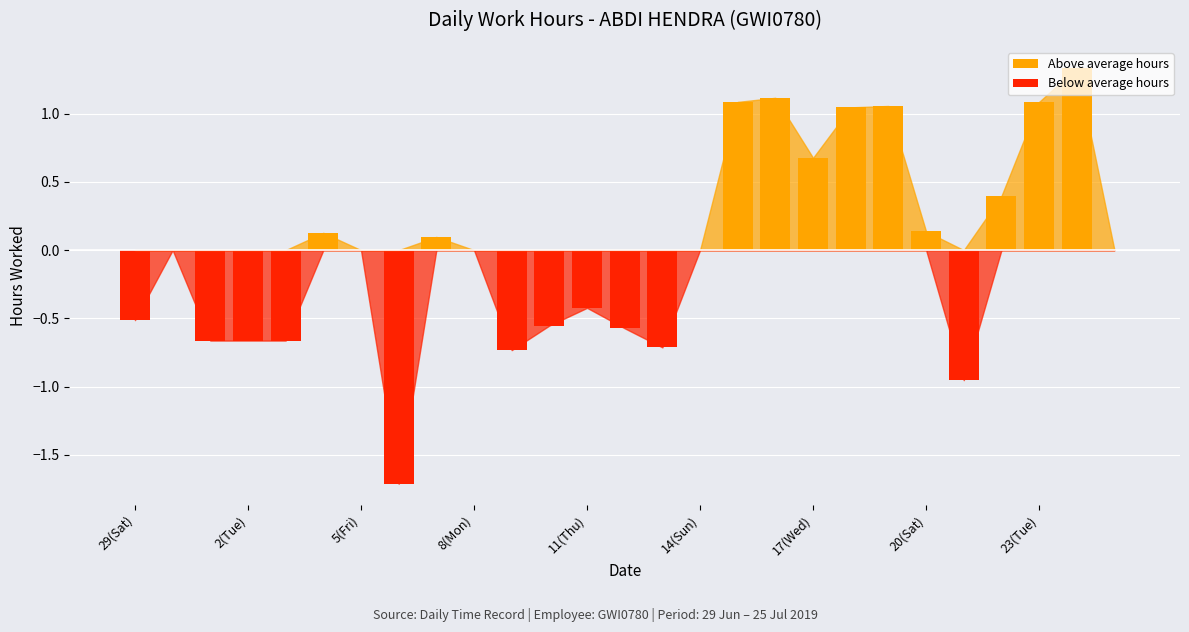

List the series in order of their overall mean, highest first.

Above average hours, Below average hours